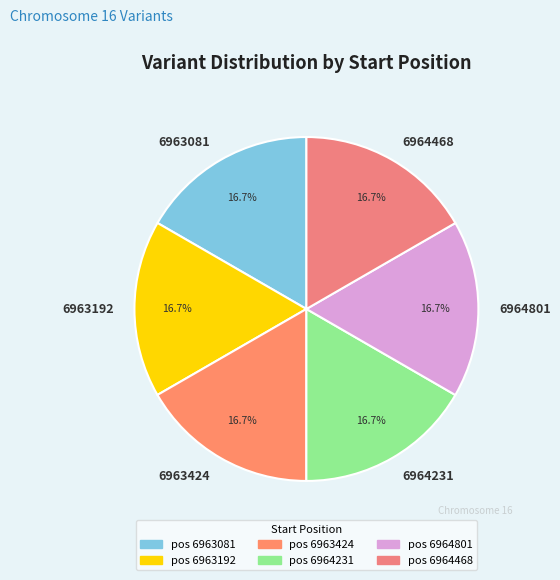

What is the ratio of the value at 6964231 to the value at 6964468?

1.0